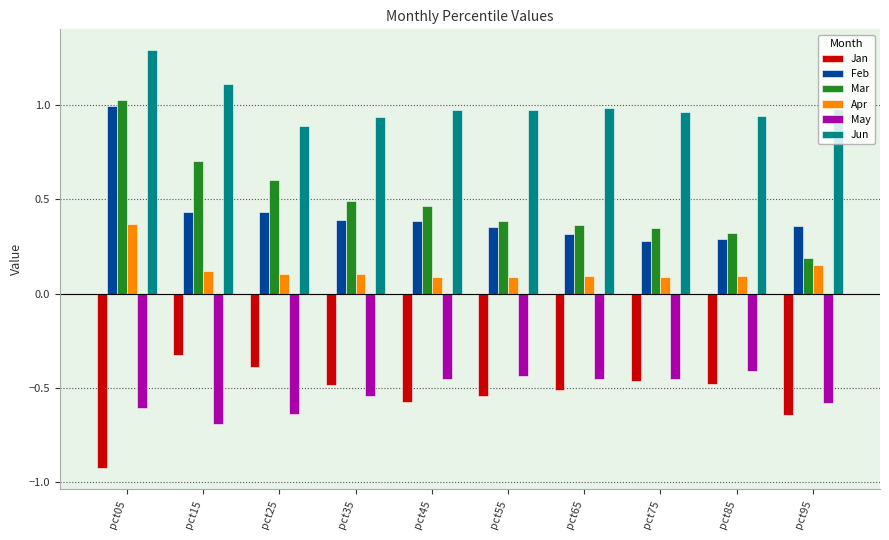

At pct25, list the series in order from largest to smallest.

Jun, Mar, Feb, Apr, Jan, May